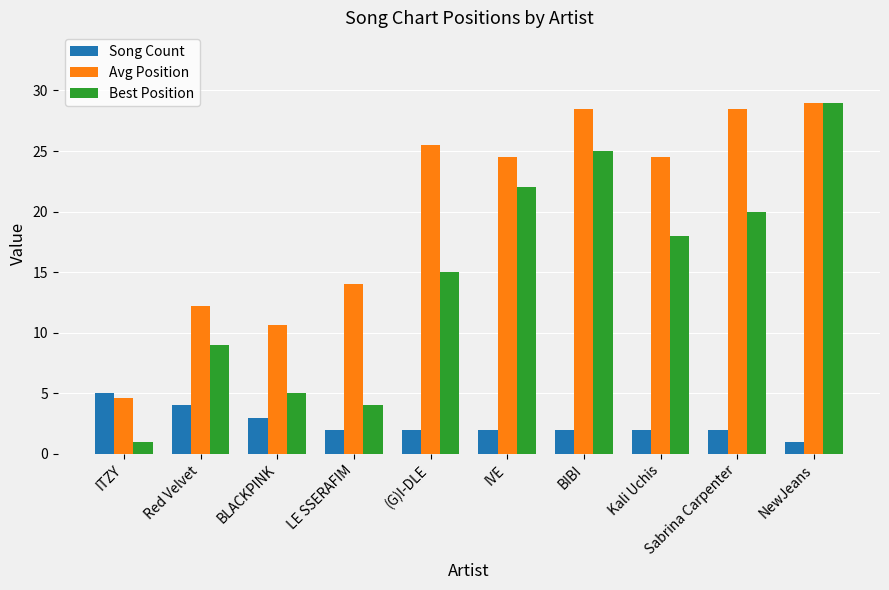

What is the difference between the maximum and minimum values in the Song Count series?

4.0